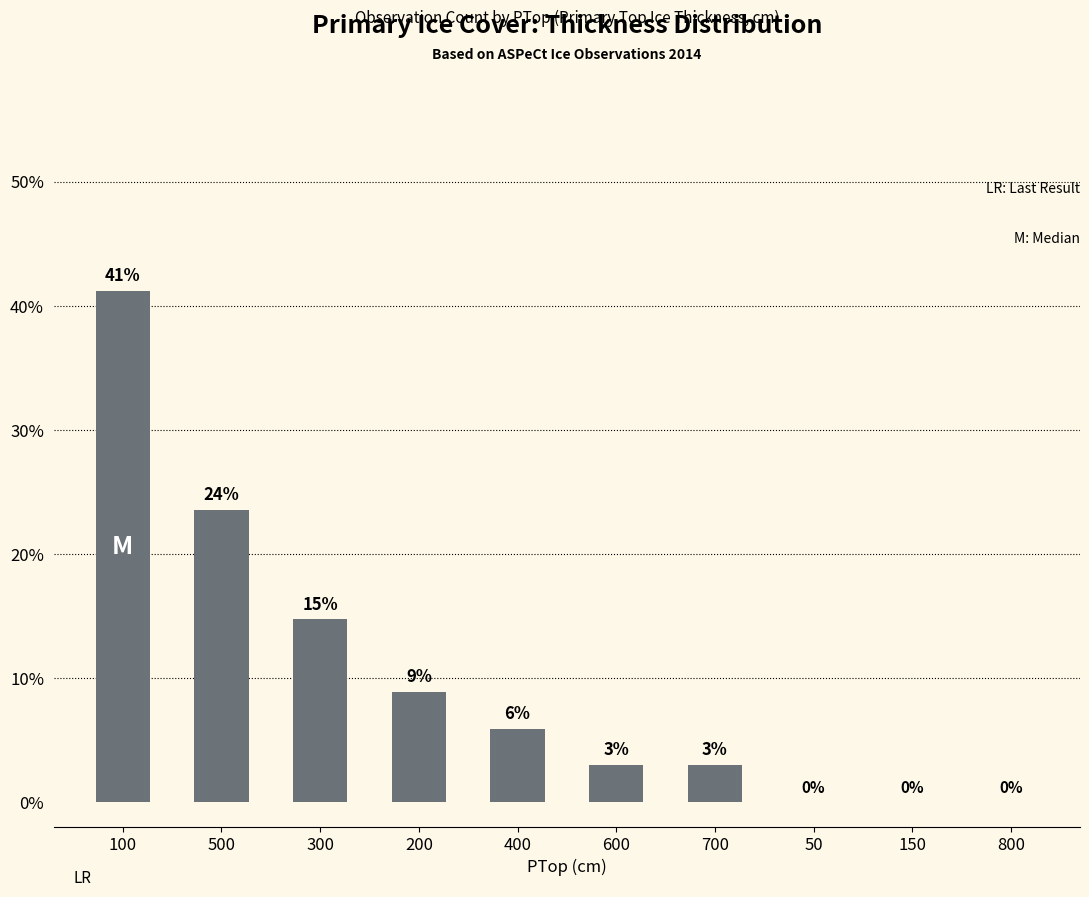

Rank the categories by value from lowest to highest.

50, 150, 800, 600, 700, 400, 200, 300, 500, 100